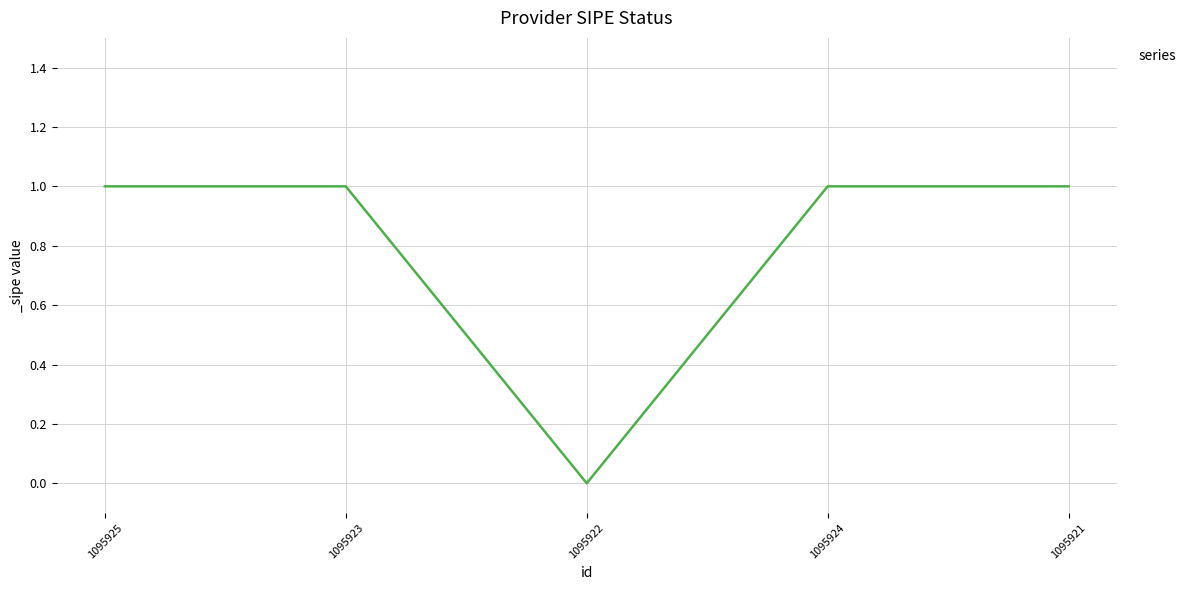

What is the average value?

1